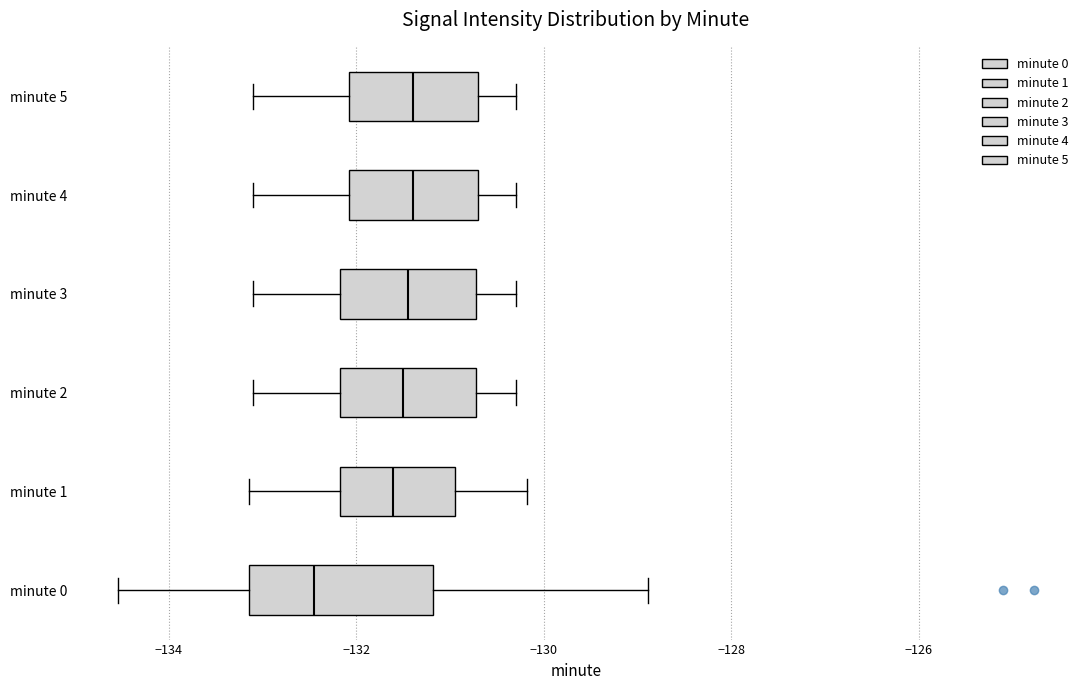

Reading bottom to top, read every box against the x-axis: the position of its median line, the range the box covers, and the ends of its whiskers. The values are not printed on the chart, so give them approximately, as read against the axis.

minute 0: median -132.4, box -133.2 to -131.2, whiskers -134.6 to -128.8
minute 1: median -131.6, box -132.2 to -131.0, whiskers -133.2 to -130.2
minute 2: median -131.4, box -132.2 to -130.8, whiskers -133.0 to -130.2
minute 3: median -131.4, box -132.2 to -130.8, whiskers -133.0 to -130.2
minute 4: median -131.4, box -132.0 to -130.6, whiskers -133.0 to -130.2
minute 5: median -131.4, box -132.0 to -130.6, whiskers -133.0 to -130.2